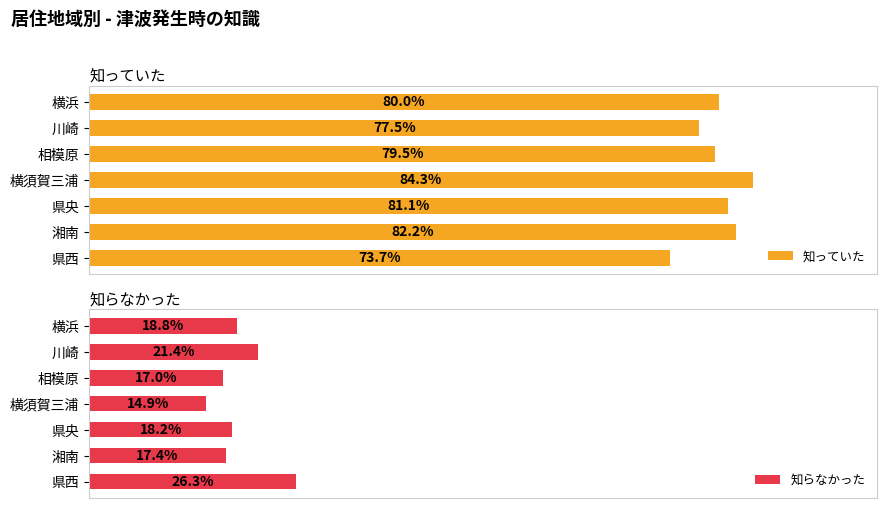

Does the chart contain stacked bars?

No